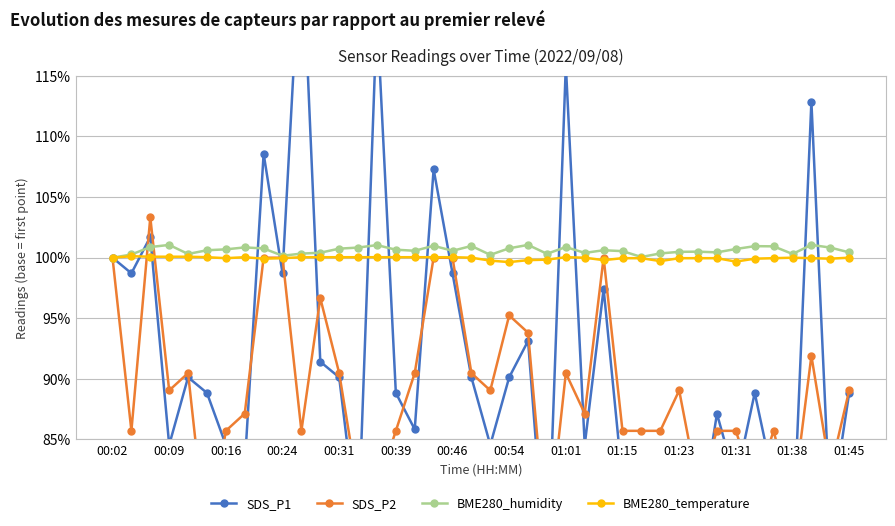

The SDS_P2 series shows 100.0 at 00:02. True or false?

True